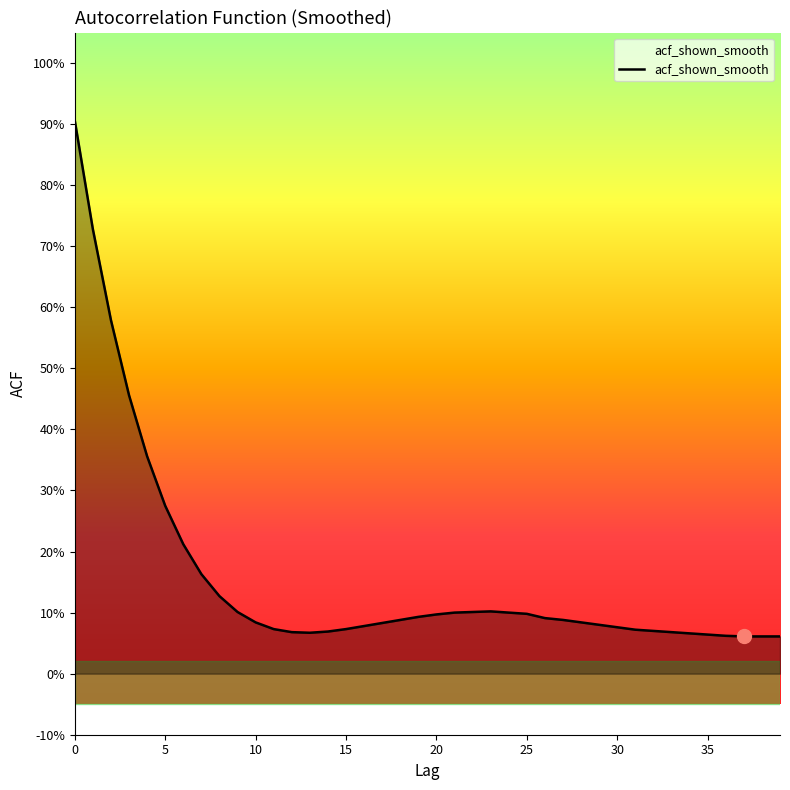

Does the chart display data point markers on the line(s)?

No